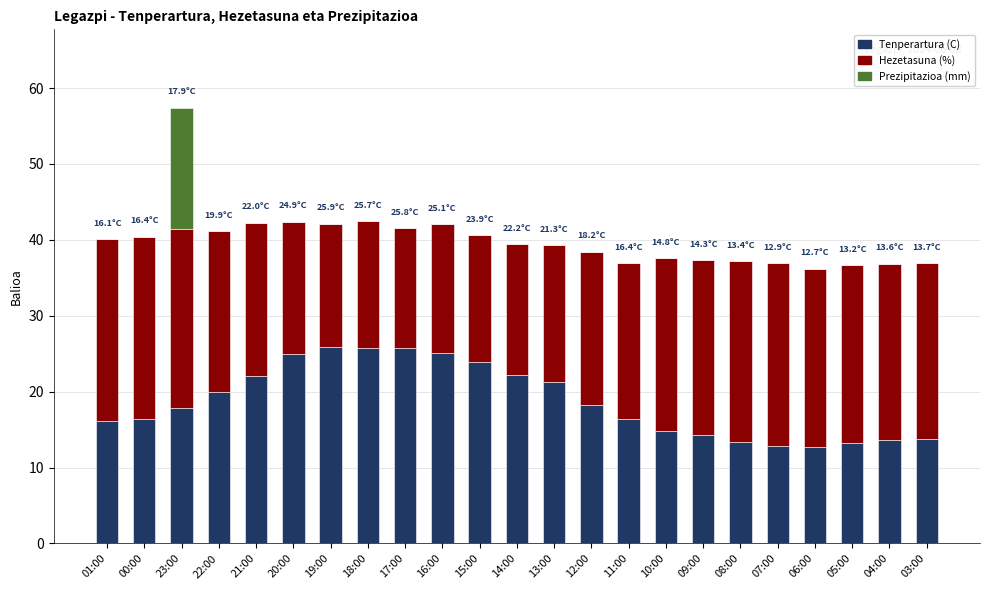

Are the bars grouped side by side (vs. stacked)?

No